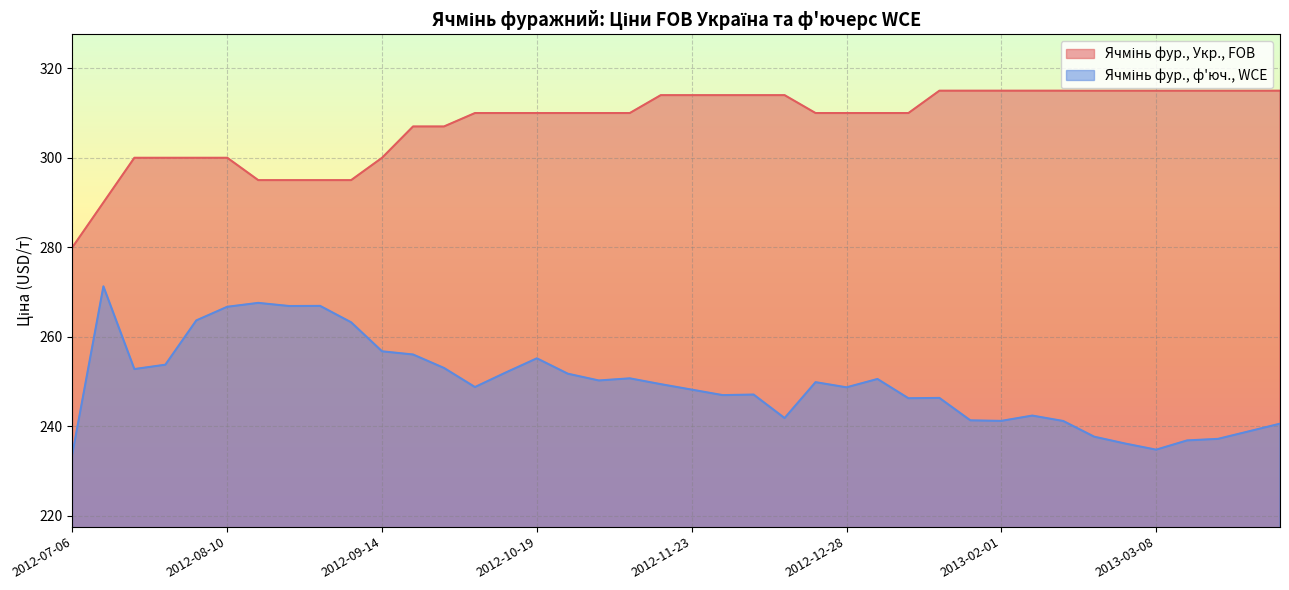

What is the sum of all Ячмінь фур., ф'юч., WCE values?

9983.2